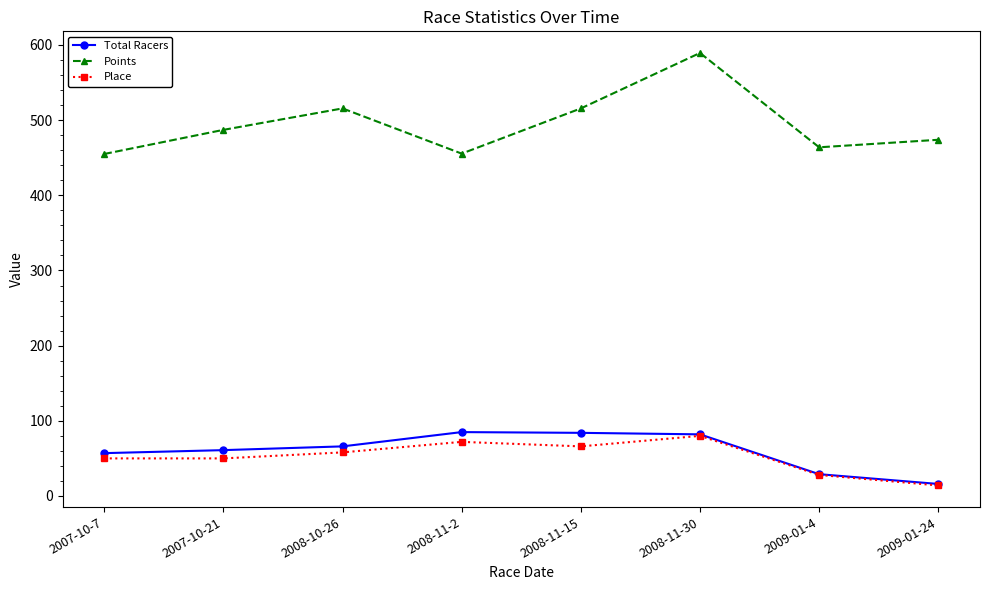

True or false: Points has more than 1 interior local peaks.

True